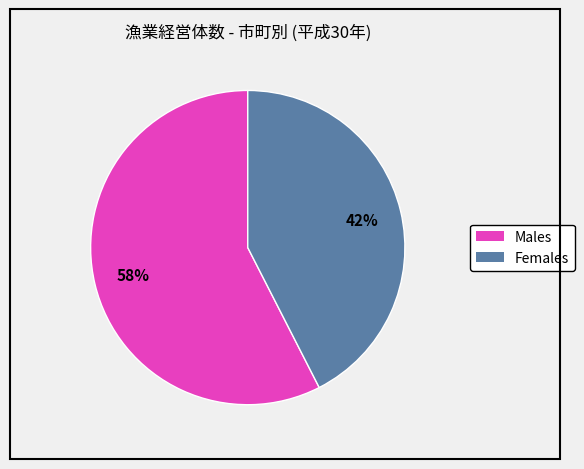

Is there any slice that represents more than half of the pie?

Yes